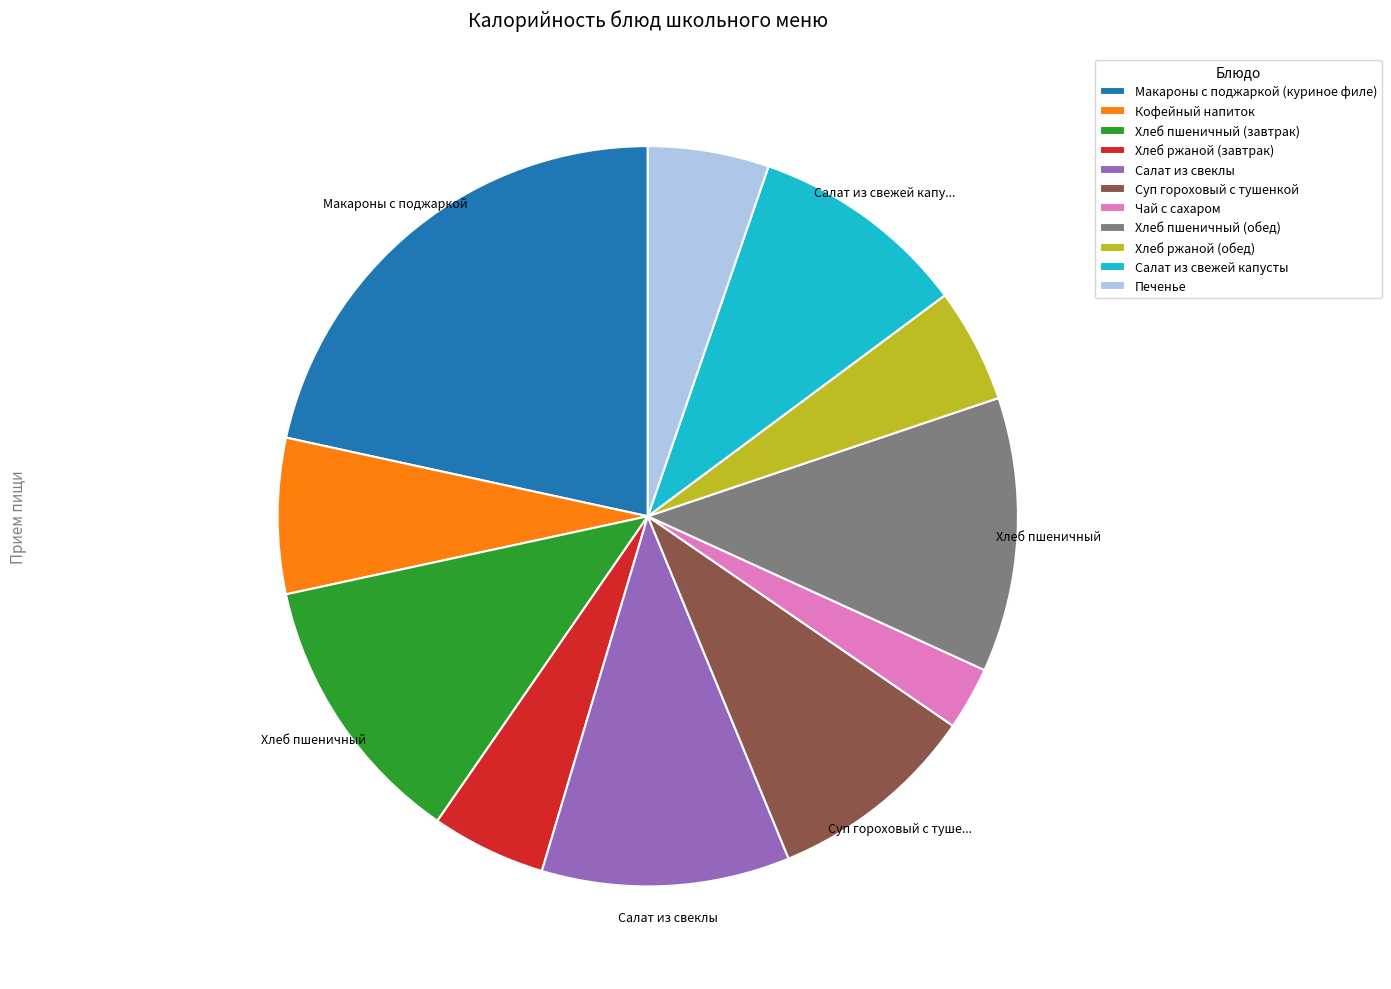

Which has a higher value, Салат из свеклы or Печенье?

Салат из свеклы